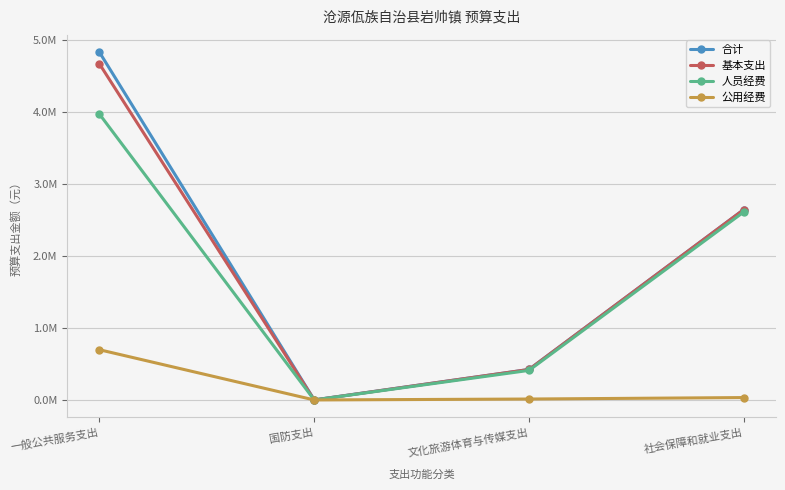

What is the highest value of the 合计 series?

4832998.9